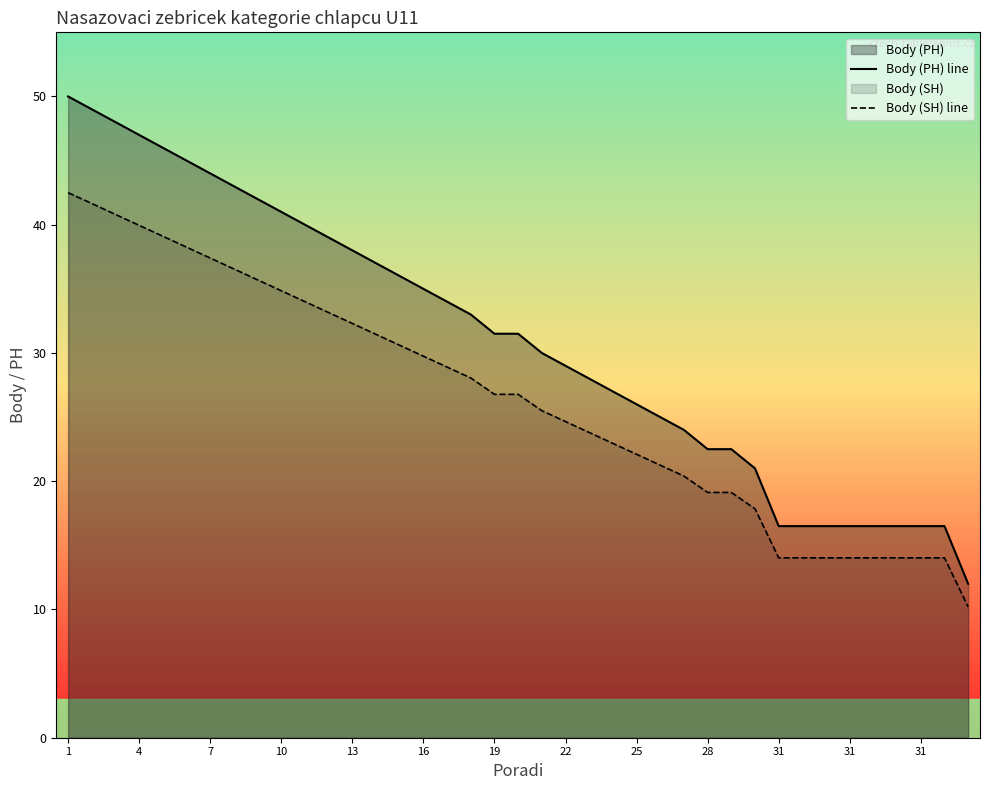

At which category is the sum across all series the highest?

1